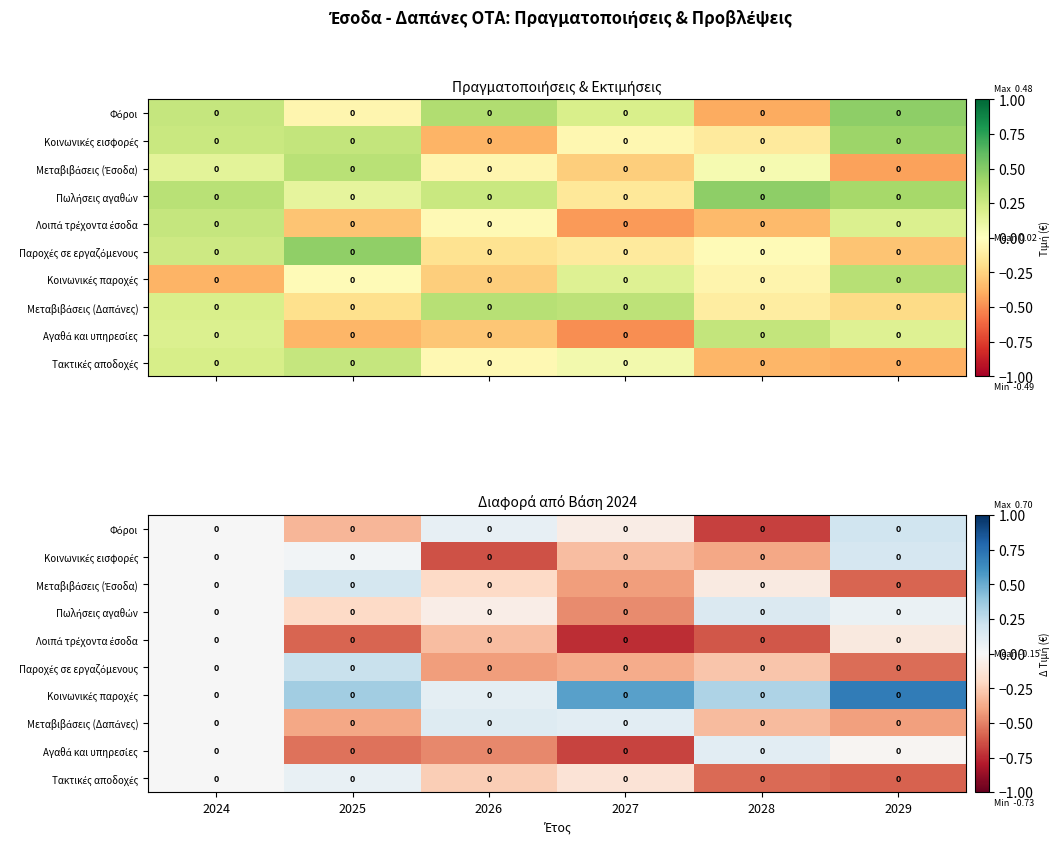

At which category is the sum across all series the highest?

2024